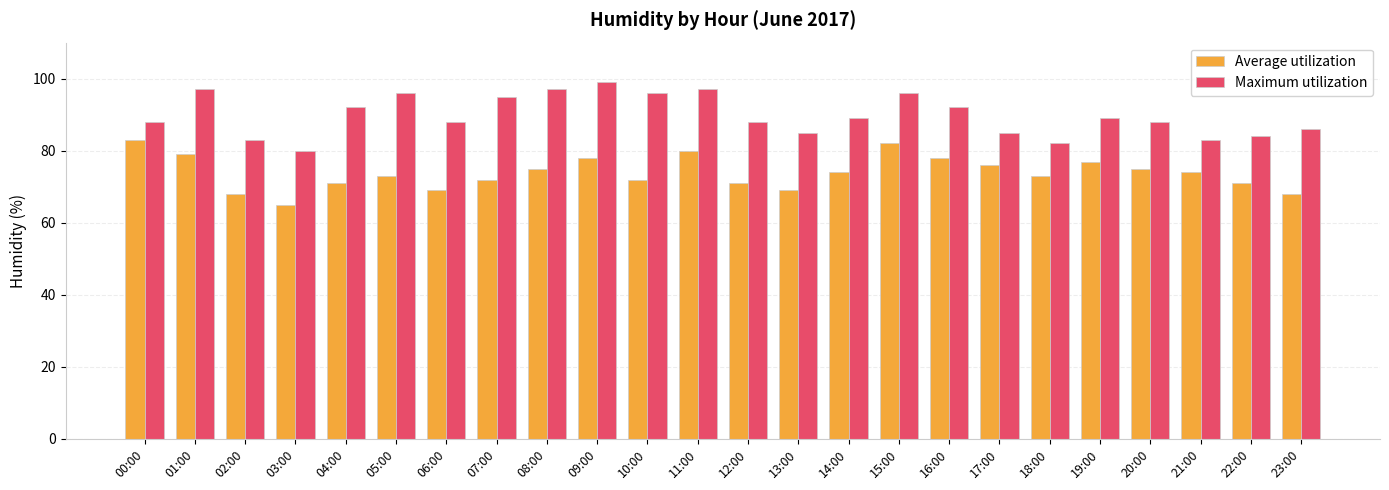

What is the minimum value shown in the chart?

65